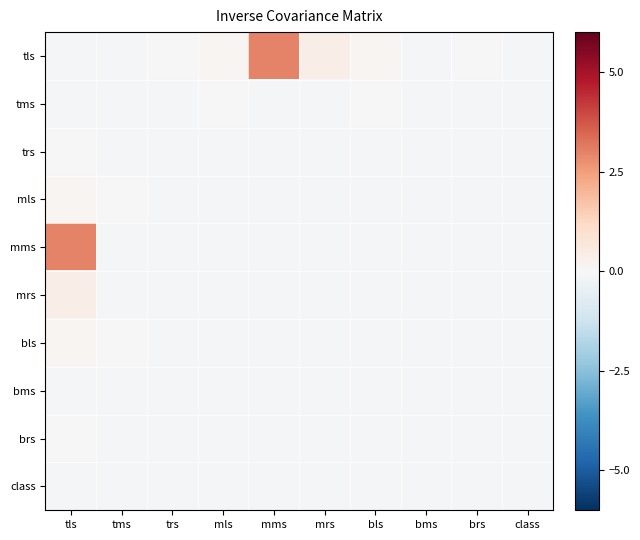

At how many categories does at least one series exceed 0?

7